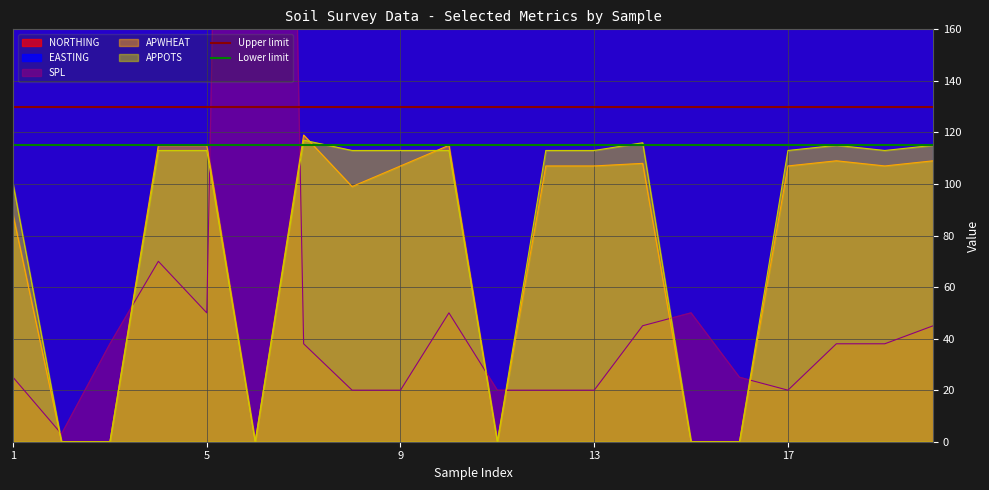

Is the value of Upper limit at 5 greater than the value of Lower limit at 5?

Yes